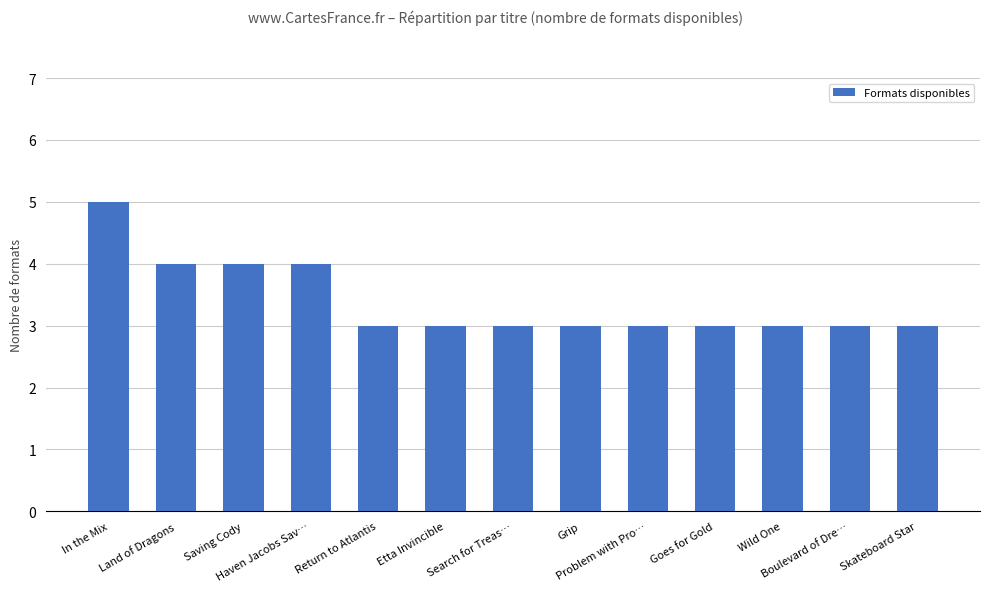

What is the average value?

3